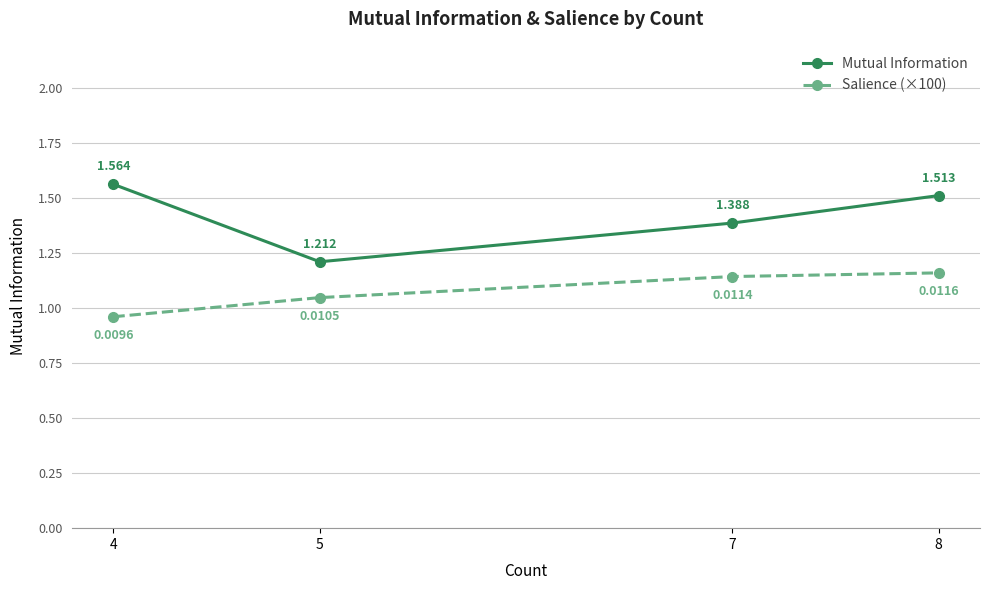

What is the spread (max minus min) of values at 7?

0.2